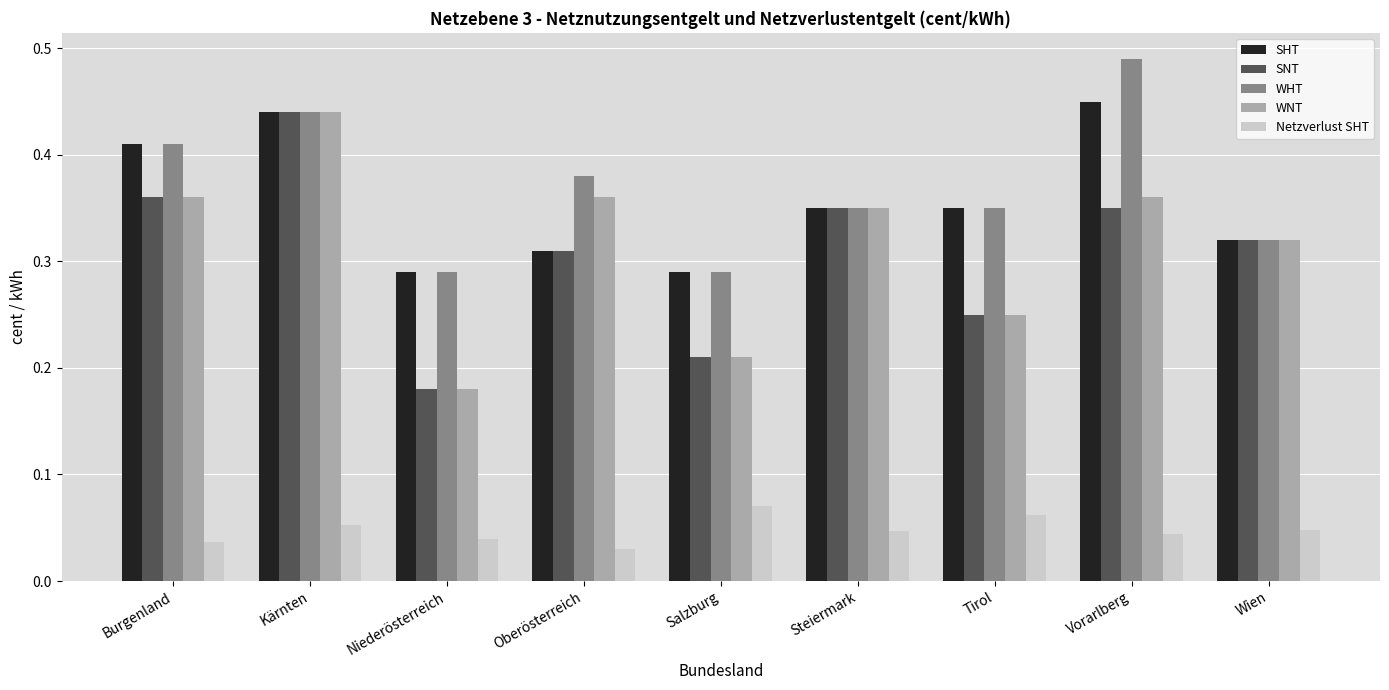

What is the total value across all series at Niederösterreich?

1.0